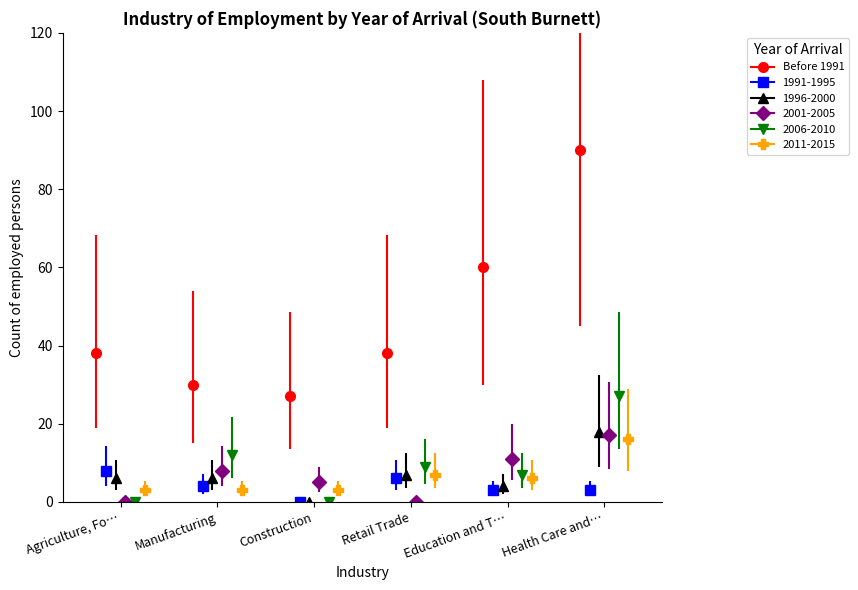

What is the difference between the second highest and second lowest values in the Before 1991 series?

30